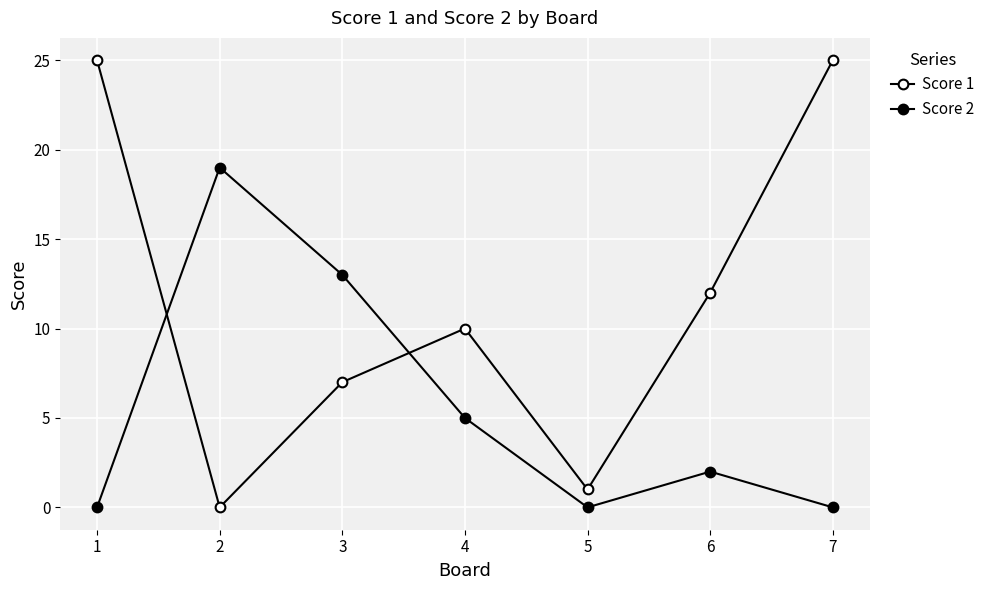

Count the number of data series in this chart.

2